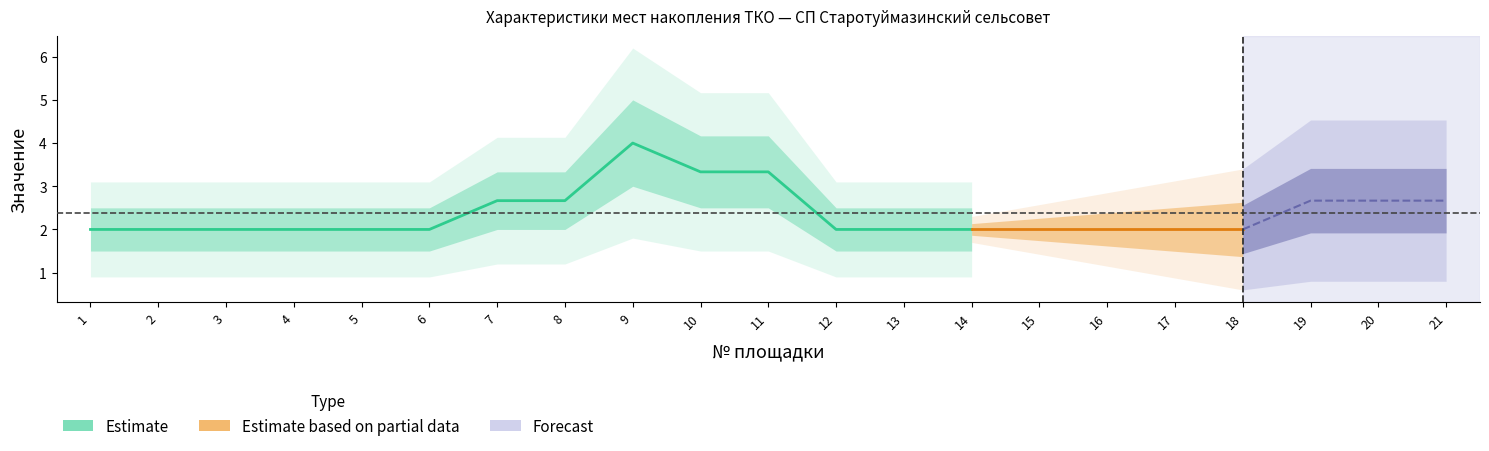

How many lines are shown in the chart?

3